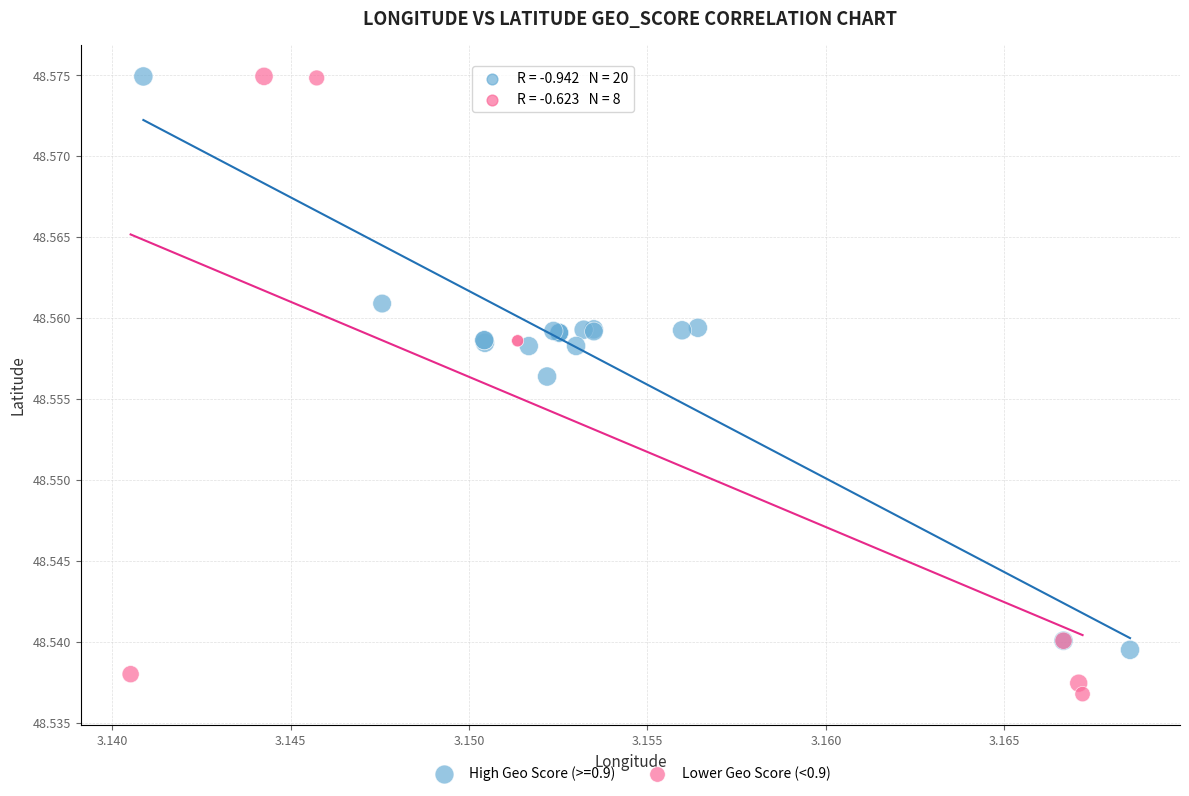

Which series contains the lowest Y value?

Lower Geo Score (<0.9)